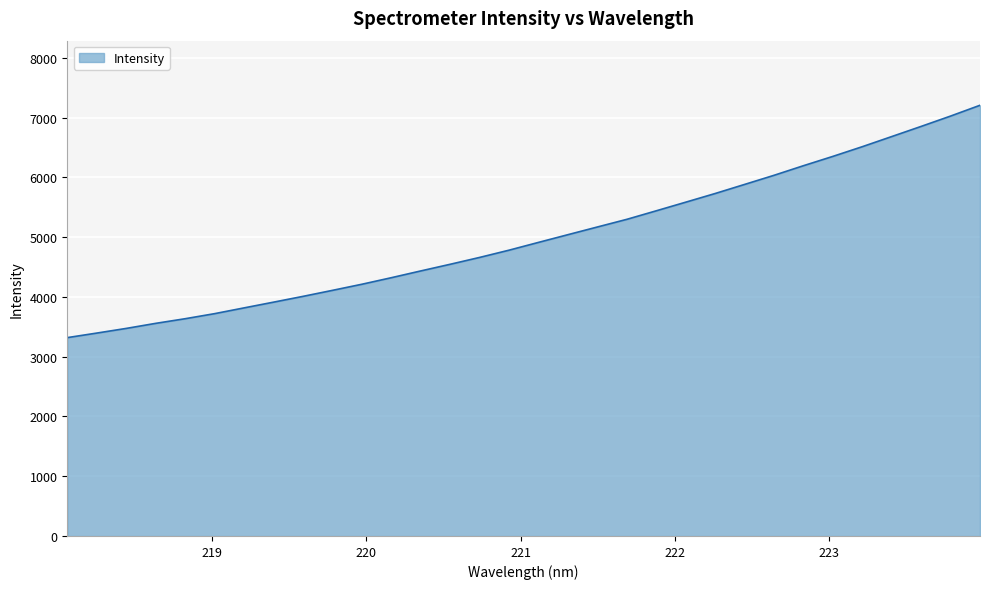

What is the maximum value shown in the chart?

7207.5